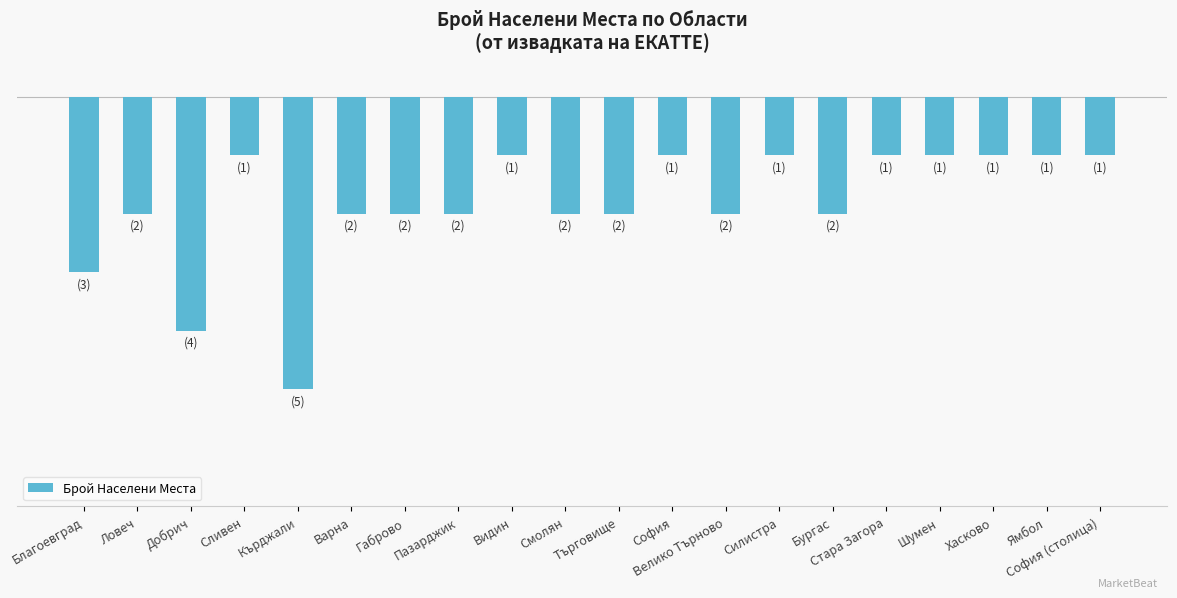

Reading left to right, list all the values displayed in this chart.

Благоевград=-3	Ловеч=-2	Добрич=-4	Сливен=-1	Кърджали=-5	Варна=-2	Габрово=-2	Пазарджик=-2	Видин=-1	Смолян=-2	Търговище=-2	София=-1	Велико Търново=-2	Силистра=-1	Бургас=-2	Стара Загора=-1	Шумен=-1	Хасково=-1	Ямбол=-1	София (столица)=-1